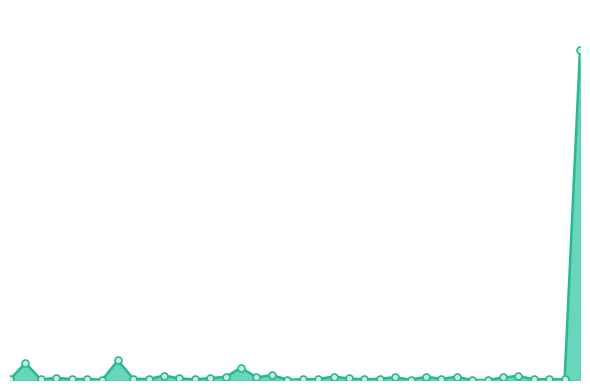

Is this an area chart (filled region under the line)?

Yes